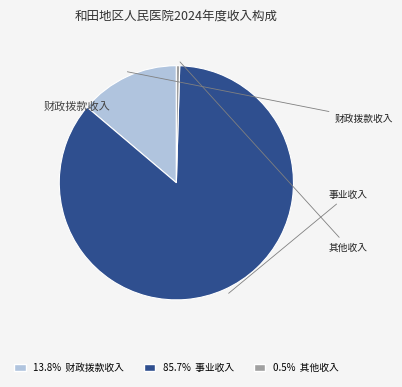

How many segments does this pie chart have?

3